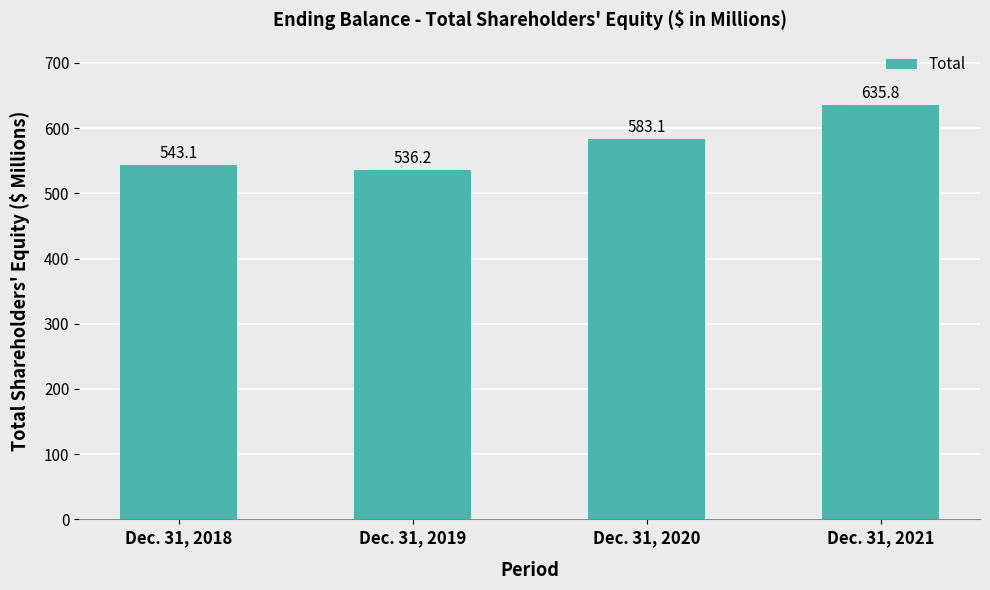

How many bars are there in total?

4